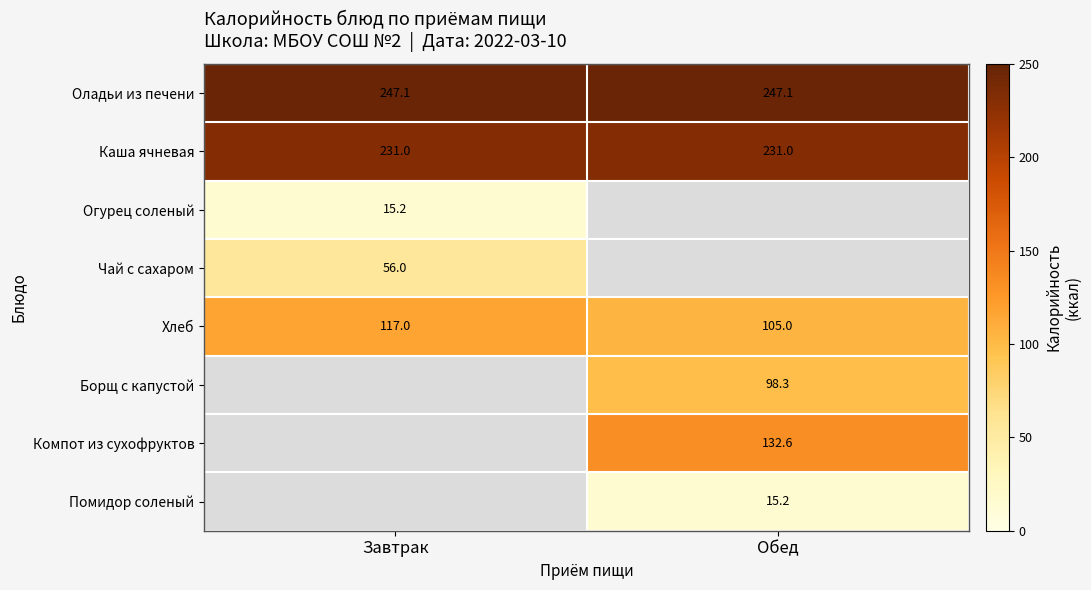

Which category has the highest value in the Хлеб series?

Завтрак